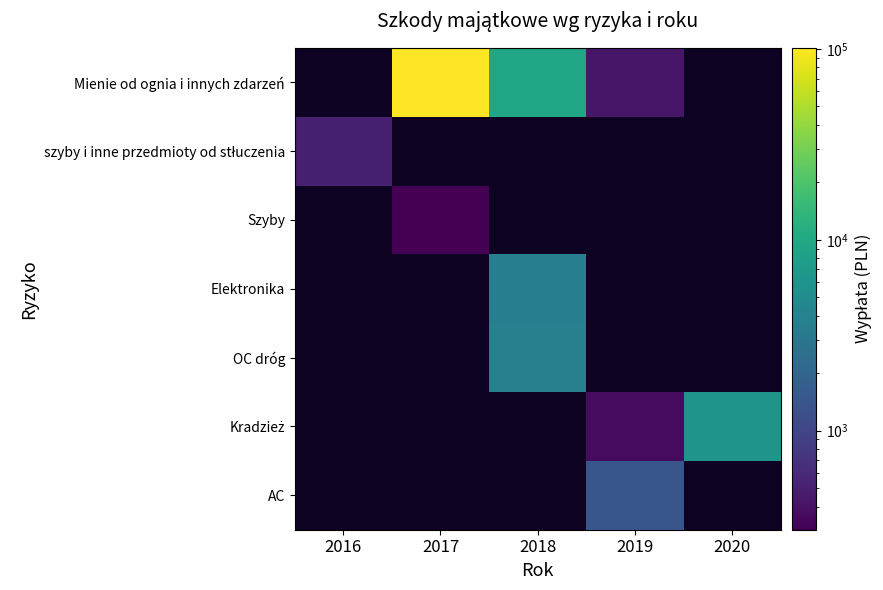

What is the spread (max minus min) of values at 2017?

101098.6